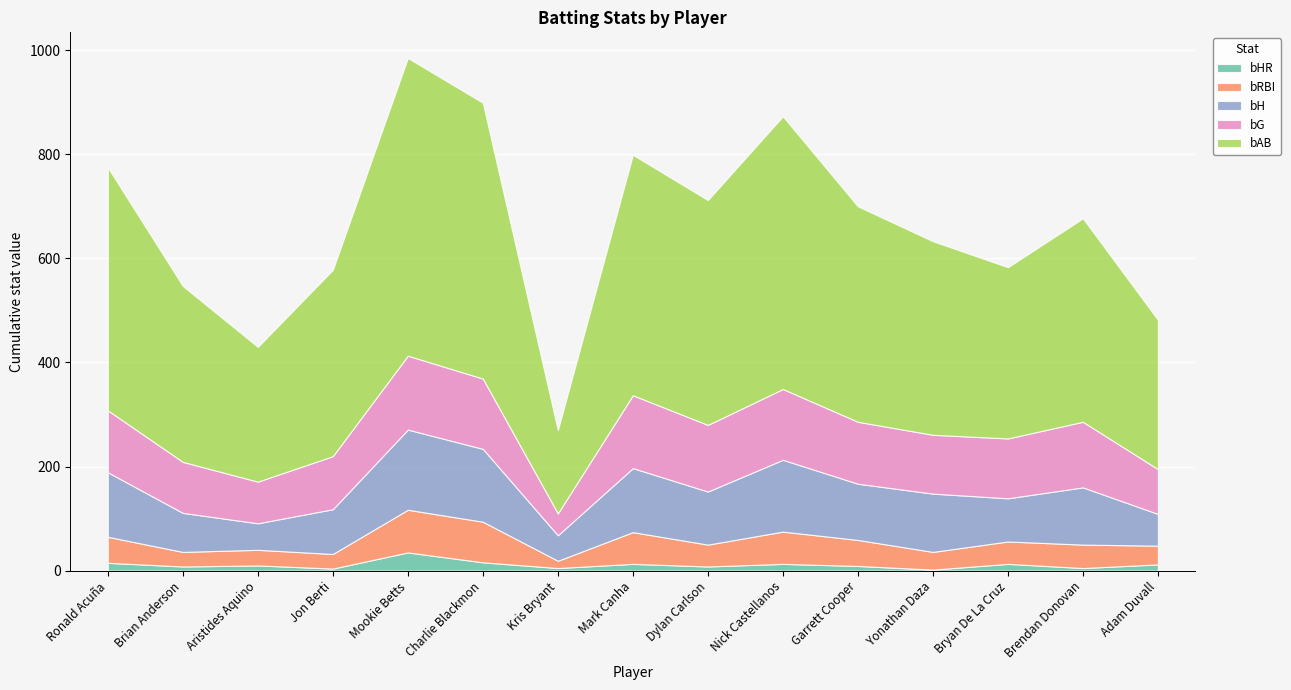

True or false: bG has more than 2 interior local peaks.

True